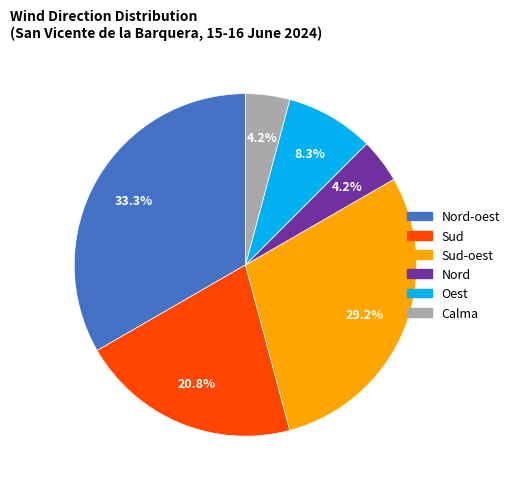

Does Nord account for over 50% of the chart?

No